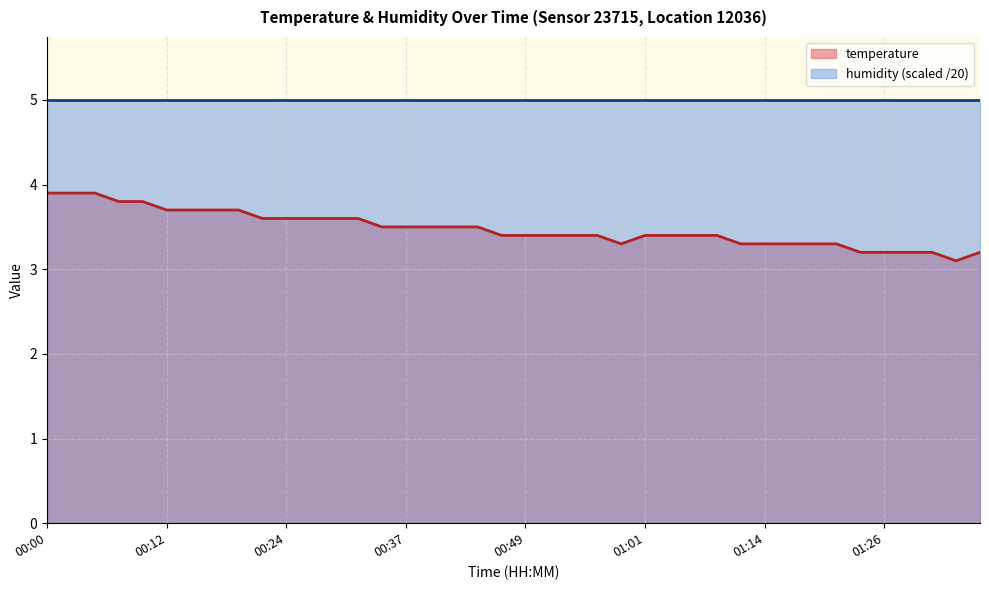

The value at 01:26 is 3.2. True or false?

True